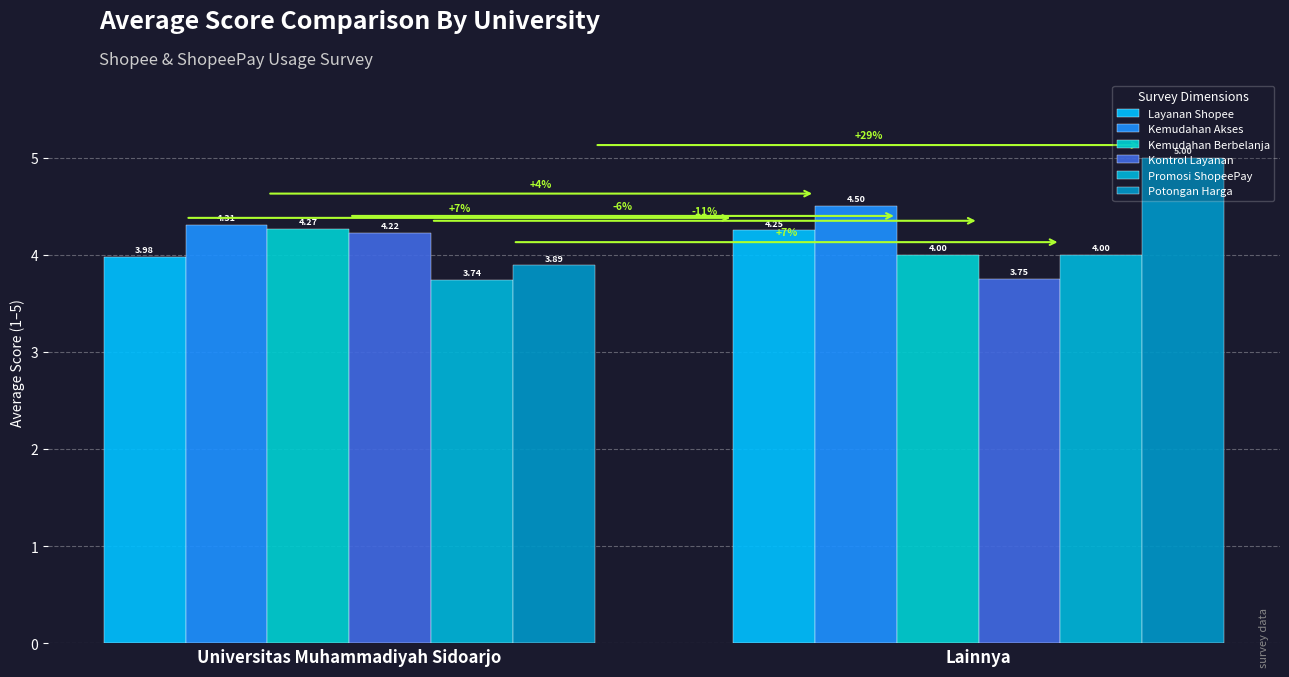

How many data points in Kontrol Layanan are less than 4?

1